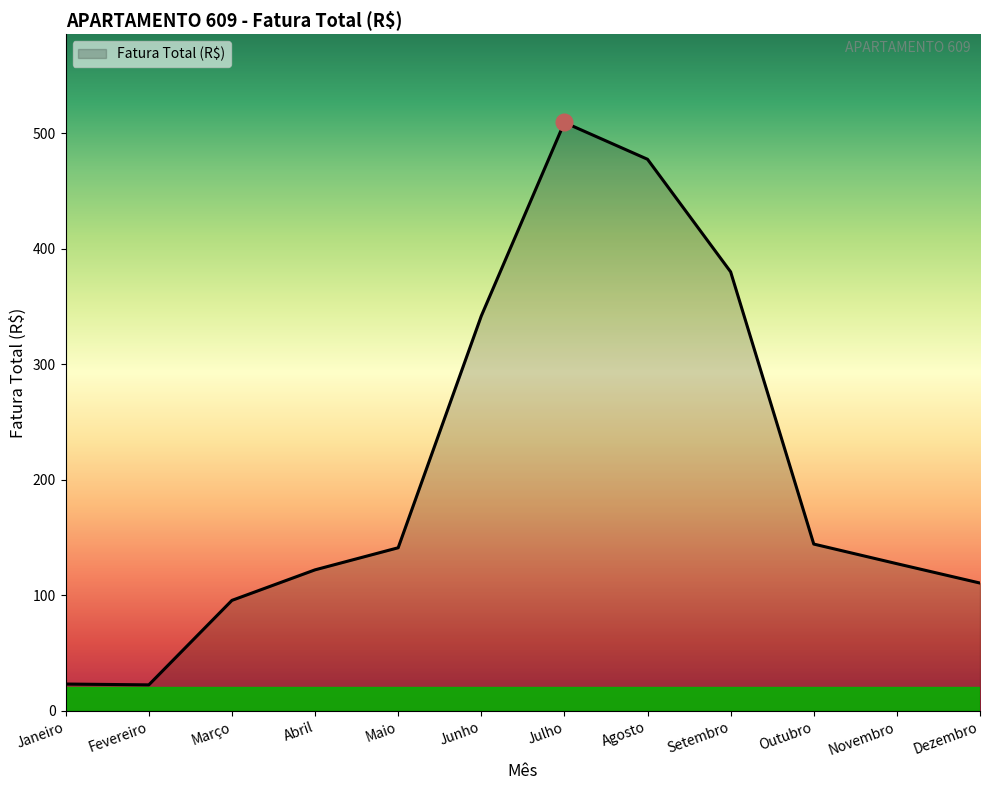

Which has a higher value, Abril or Maio?

Maio